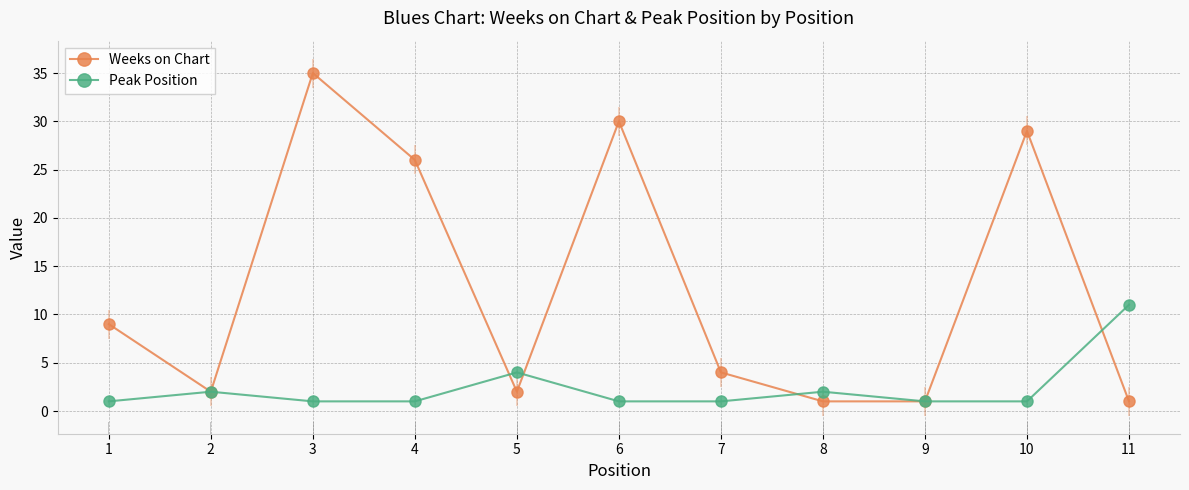

How many series are shown in this chart?

2